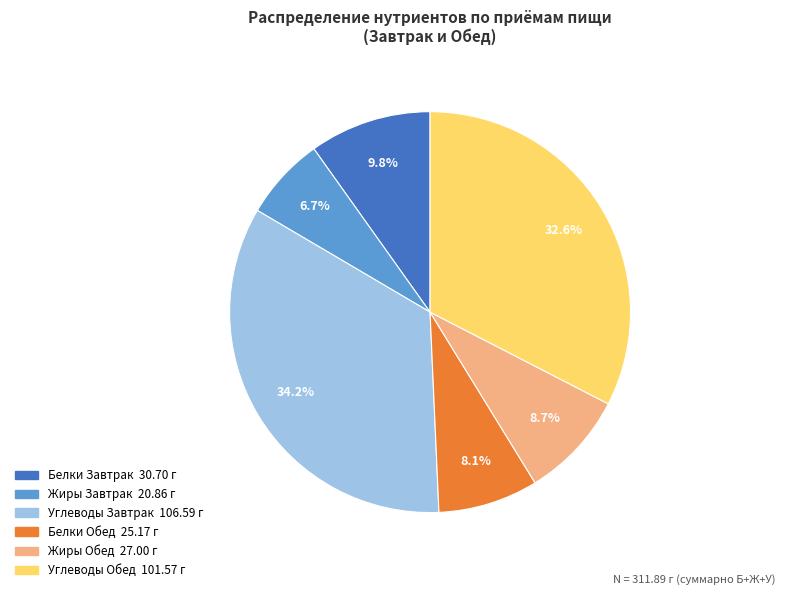

Is there a majority slice in this chart?

No